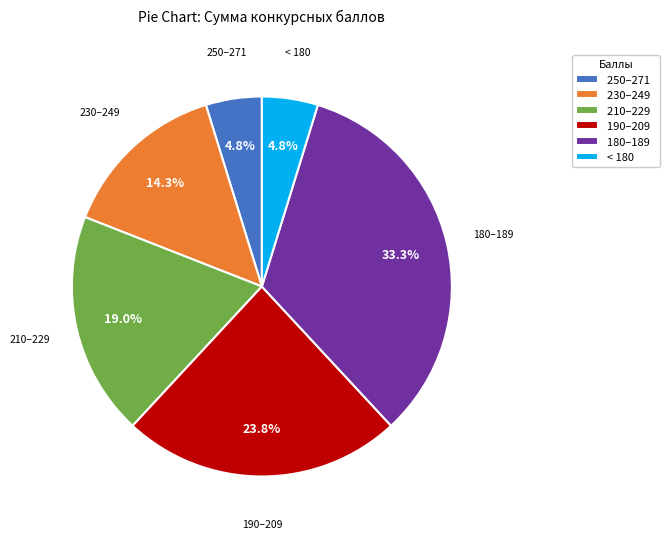

Is there any slice that represents more than half of the pie?

No